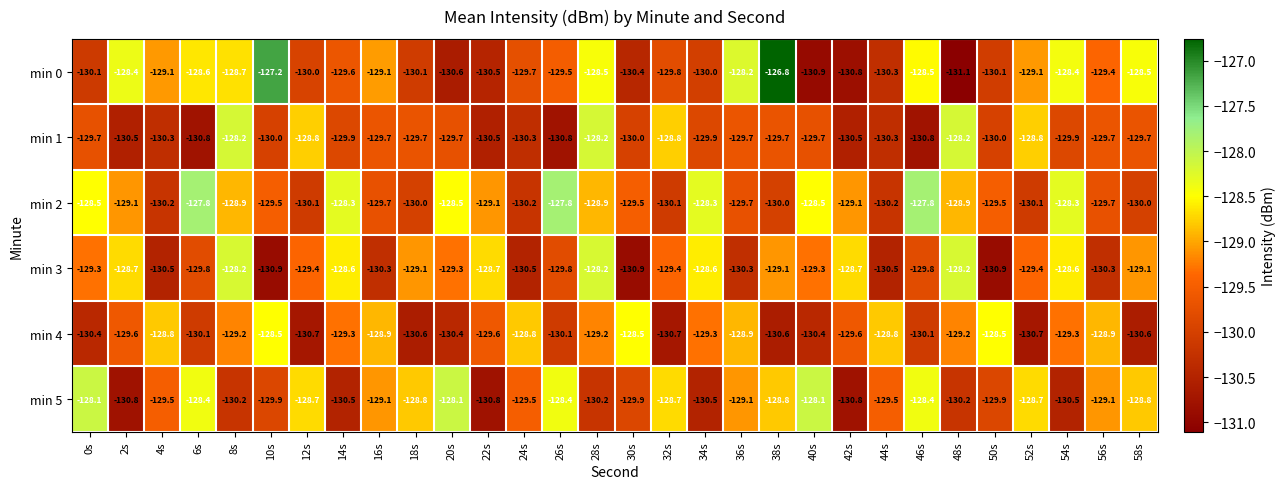

The value of min 5 at 18s is -203.6. True or false?

False